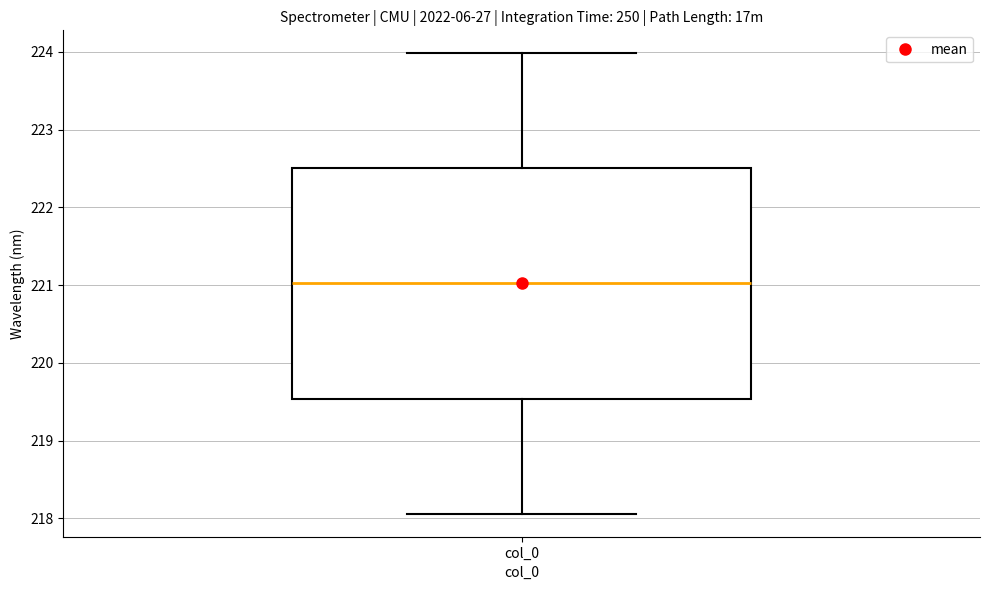

Read this box plot against the y-axis: the position of the median line, the range covered by the box, and the ends of both whiskers. The values are not printed on the chart, so give them approximately, as read against the axis.

median 221.0, box 219.5 to 222.5, whiskers 218.1 to 224.0